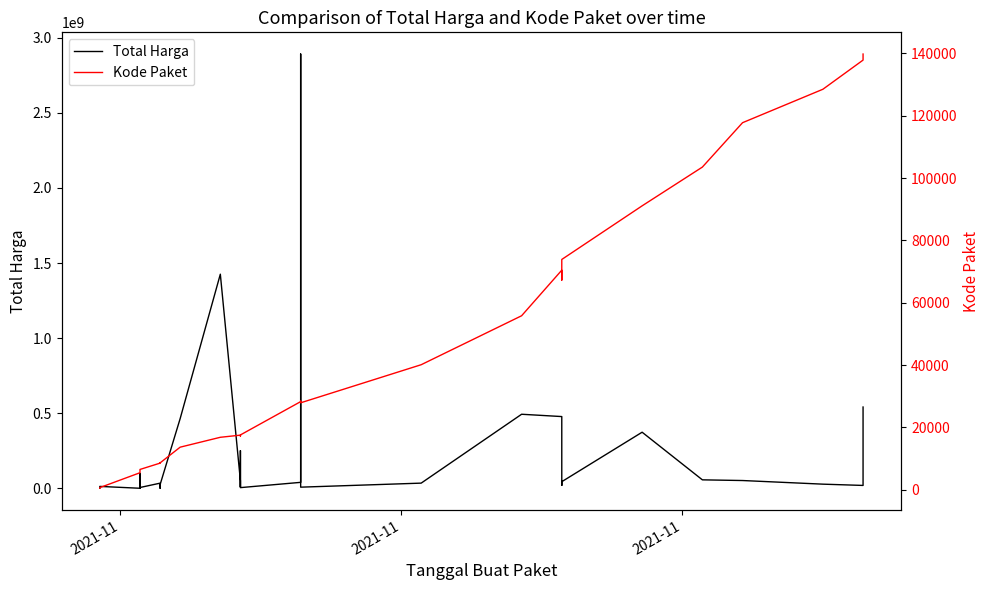

At how many categories does at least one series exceed 1378961078?

2